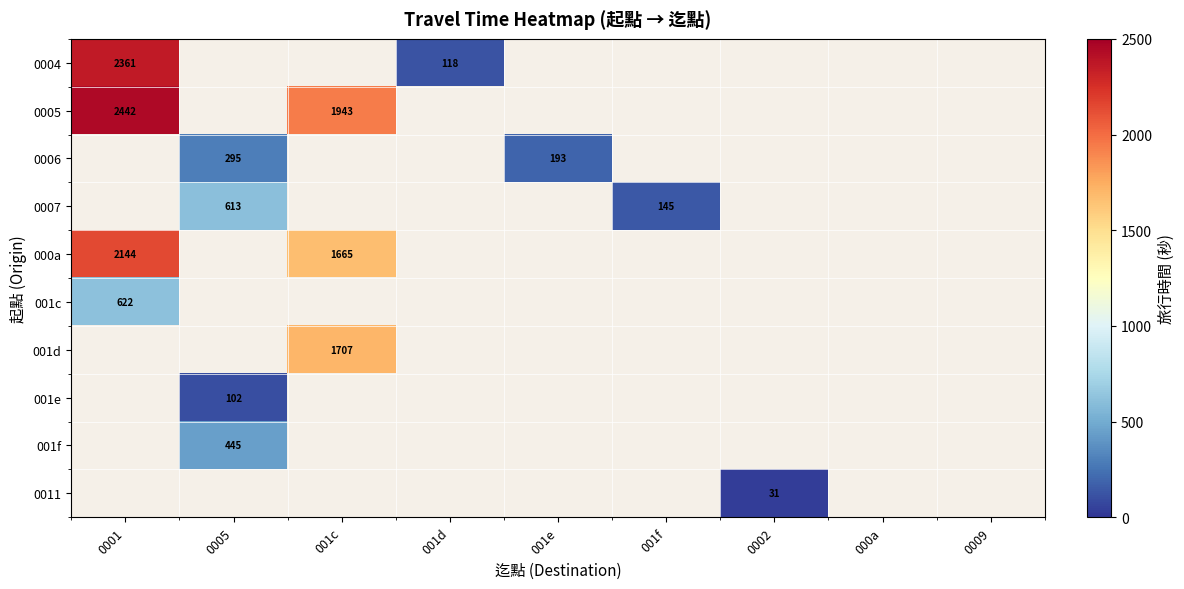

Between 0001 and 001d, which is larger?

0001